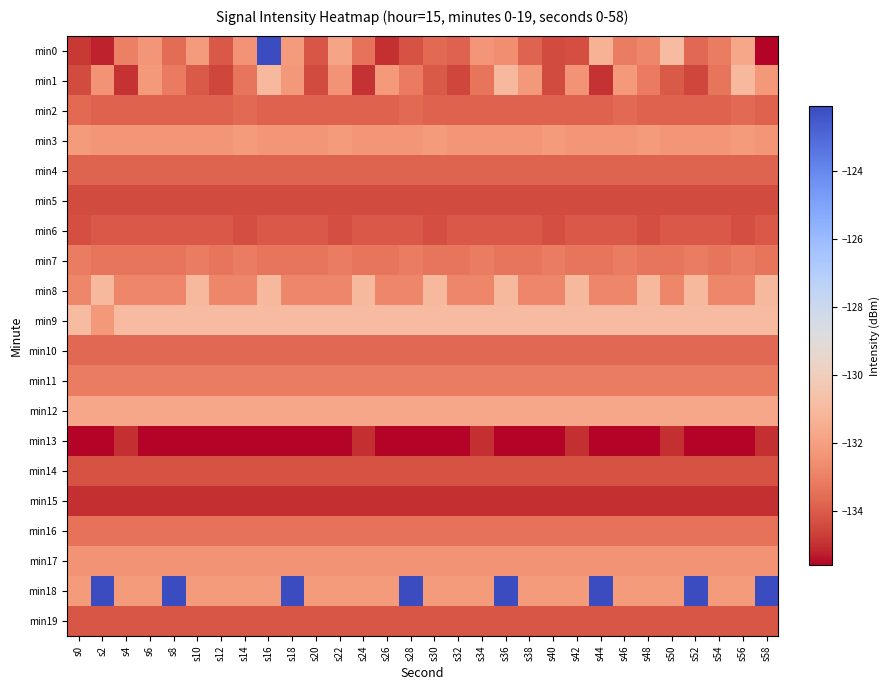

At how many categories does at least one series exceed -124?

9